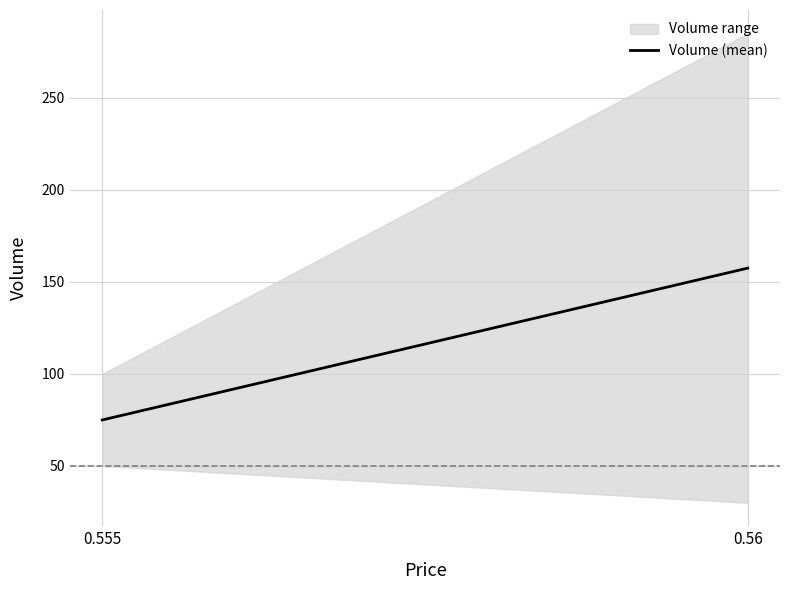

Reading left to right, extract all data points from this chart.

75.0	157.5